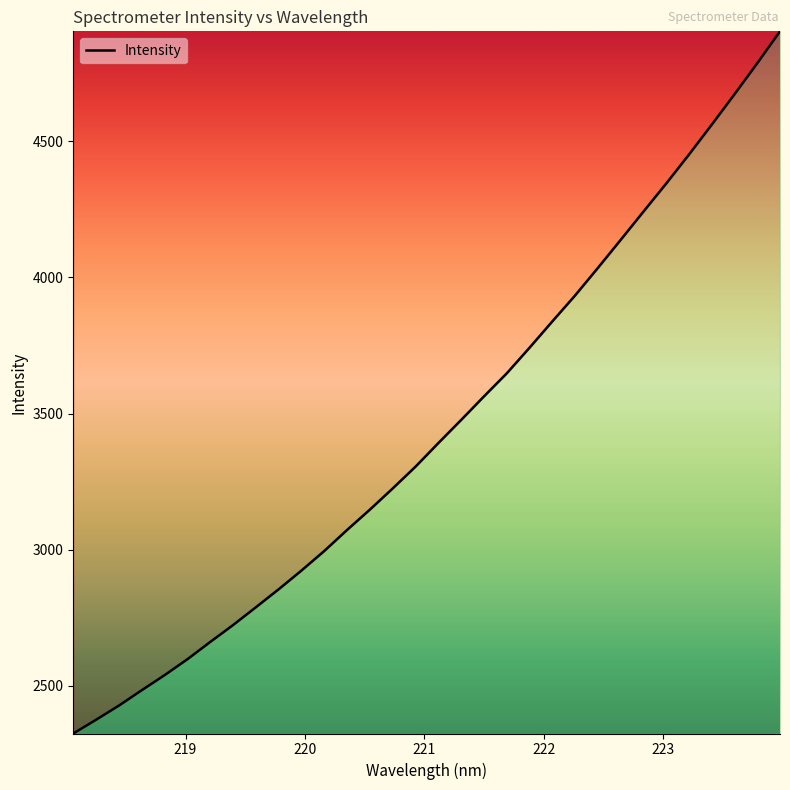

What is the difference between the maximum and minimum values?

2578.6